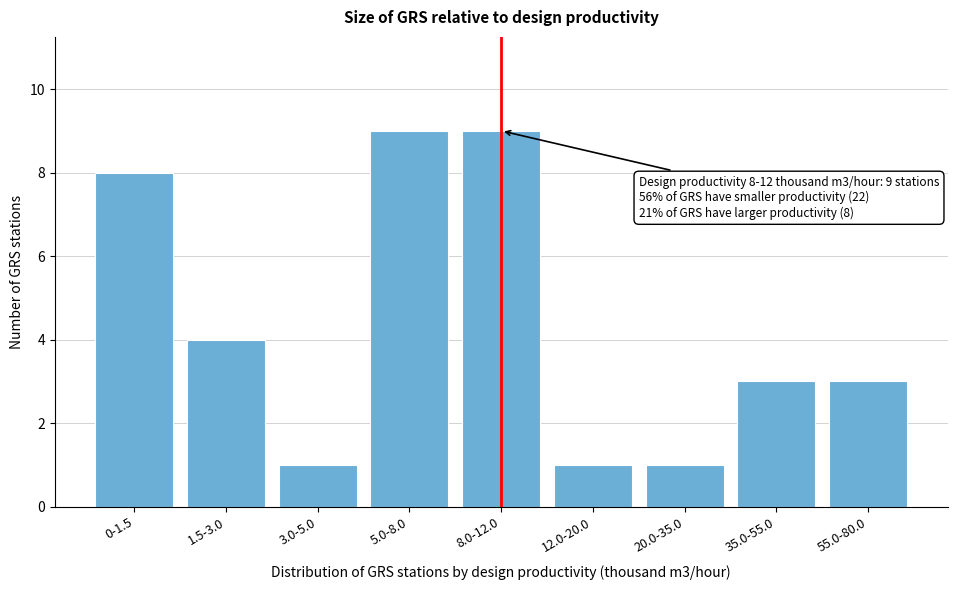

Reading left to right, extract all data points from this chart.

0-1.5=8	1.5-3.0=4	3.0-5.0=1	5.0-8.0=9	8.0-12.0=9	12.0-20.0=1	20.0-35.0=1	35.0-55.0=3	55.0-80.0=3